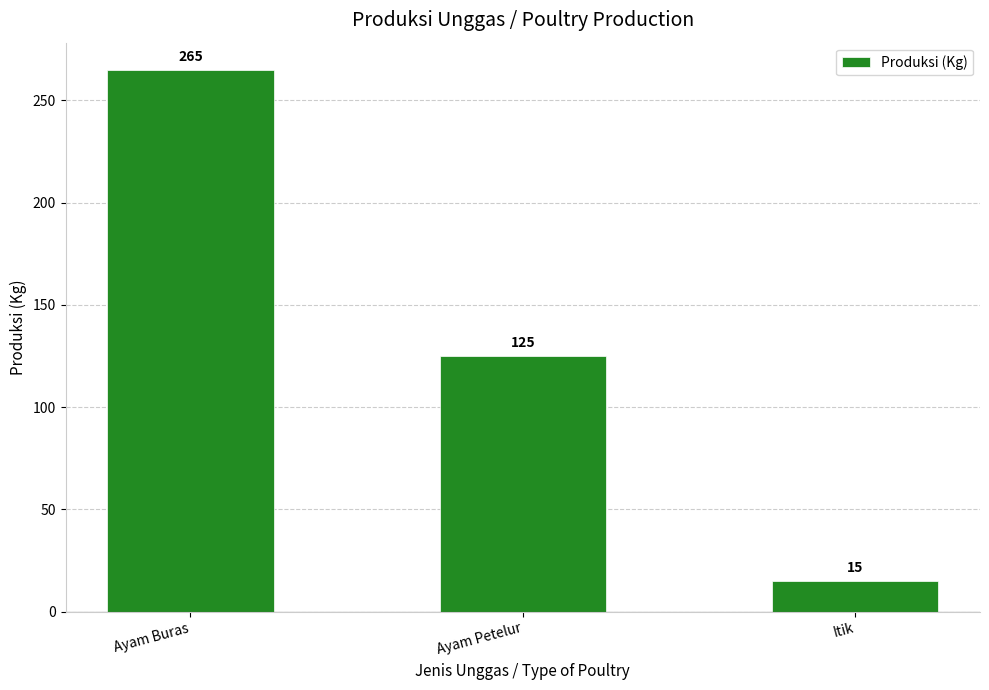

List the labels in order of value, smallest first.

Itik, Ayam Petelur, Ayam Buras